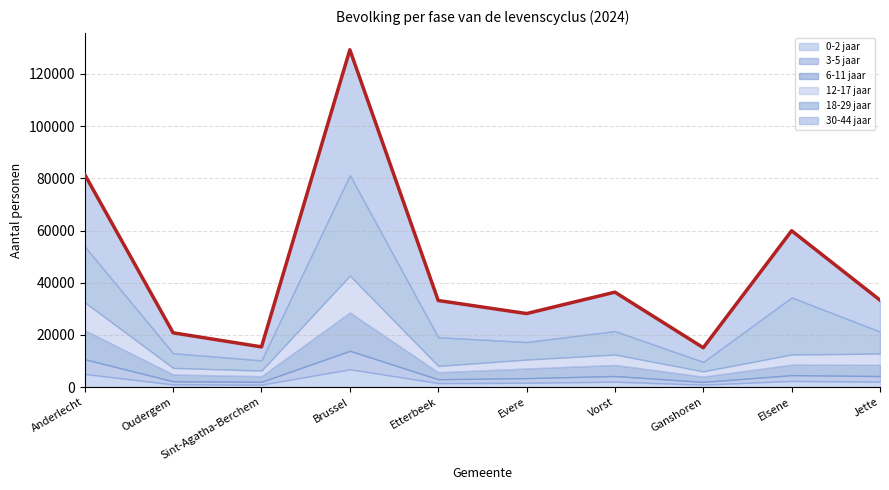

What is the change in value from Anderlecht to Oudergem?

-60624